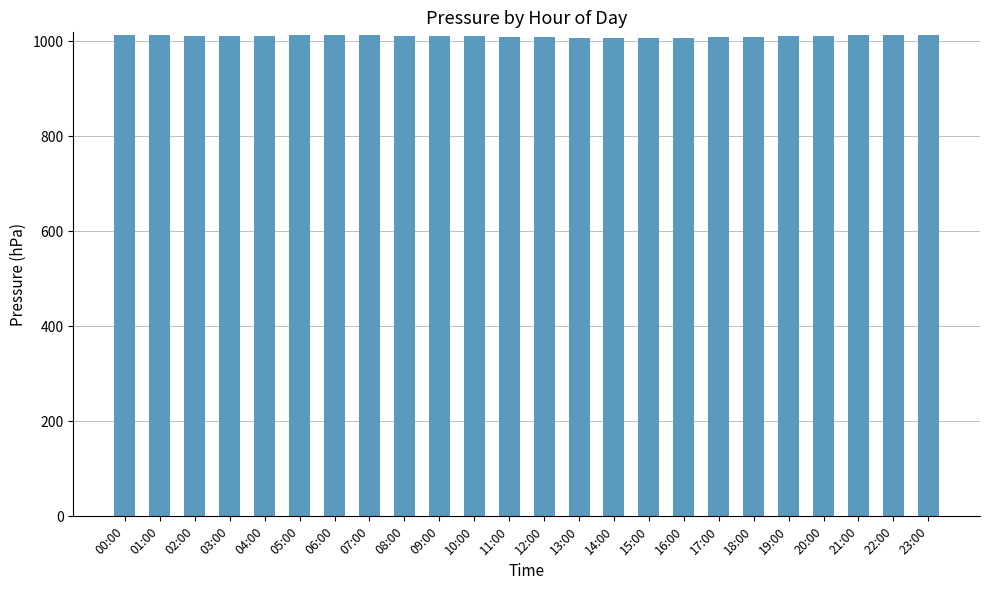

What is the label of the 4th bar from the left?

03:00